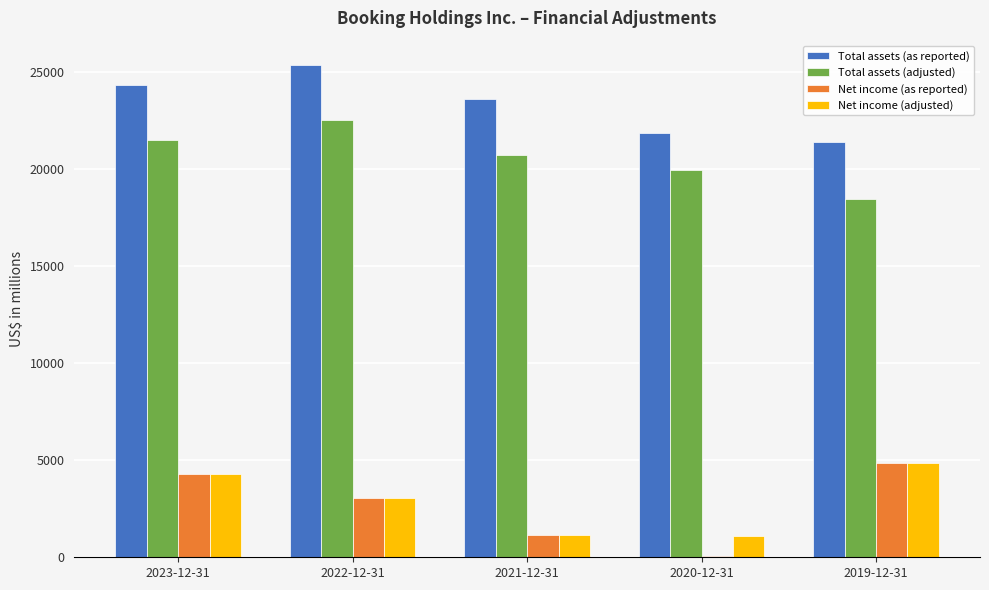

Which series has the largest range (max minus min)?

Net income (as reported)